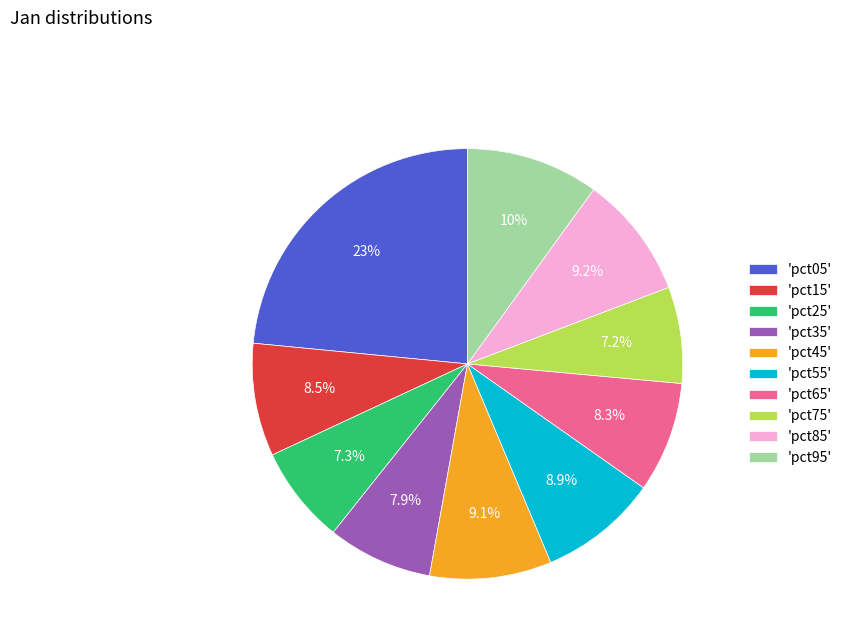

To the nearest percent, what is the difference between the largest and smallest slice percentages?

16%